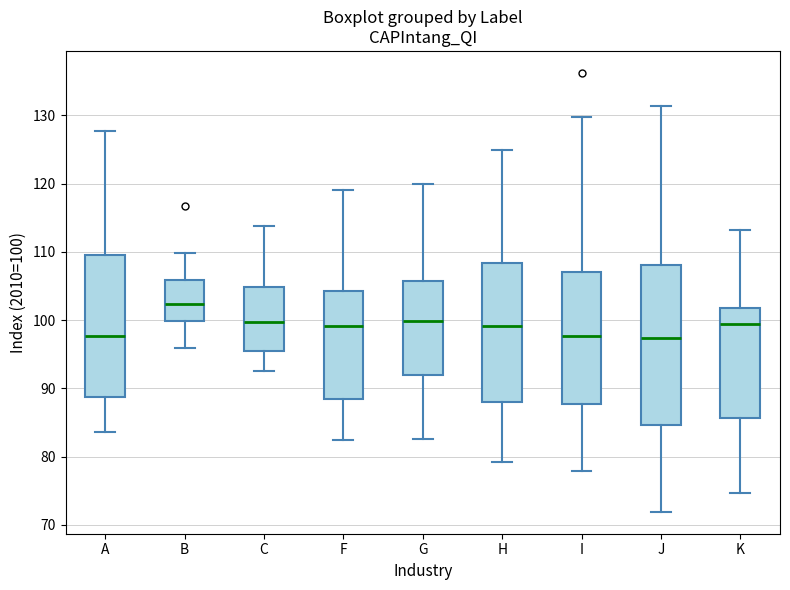

Comparing the boxes themselves (not the whiskers), which one is the tallest?

J